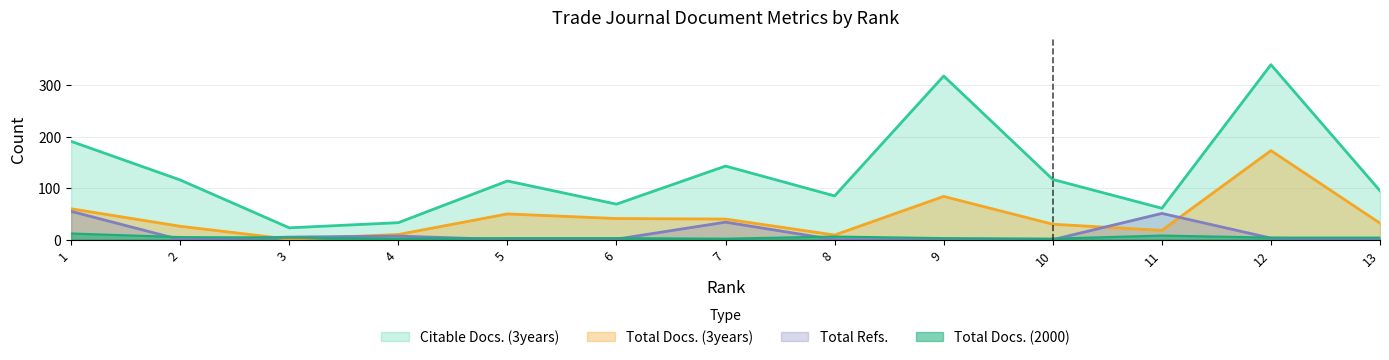

The Citable Docs. (3years) series shows 187 at 10. True or false?

False